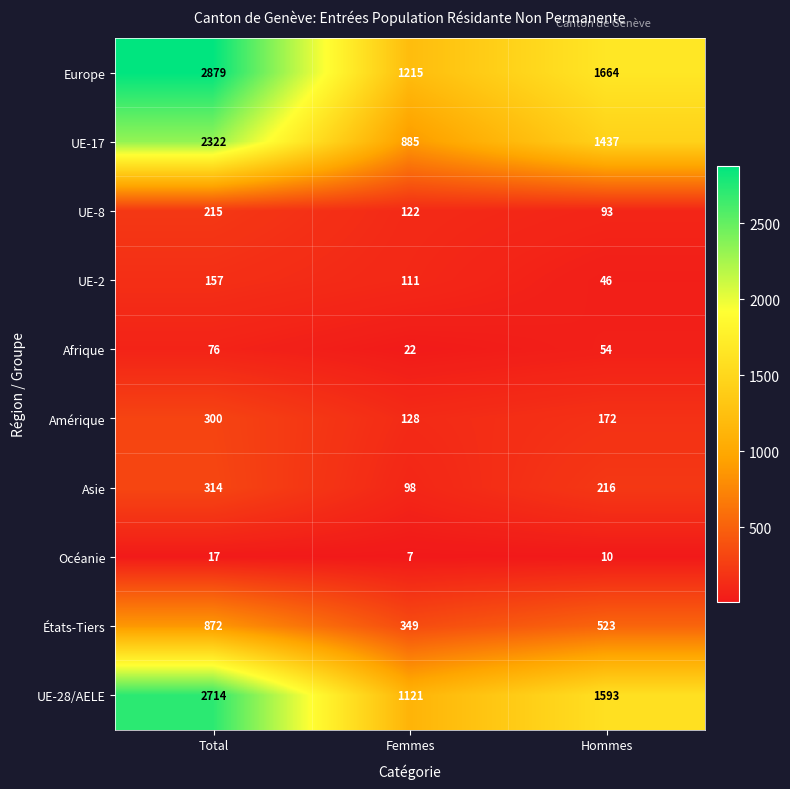

Which series has the widest spread of values?

Europe